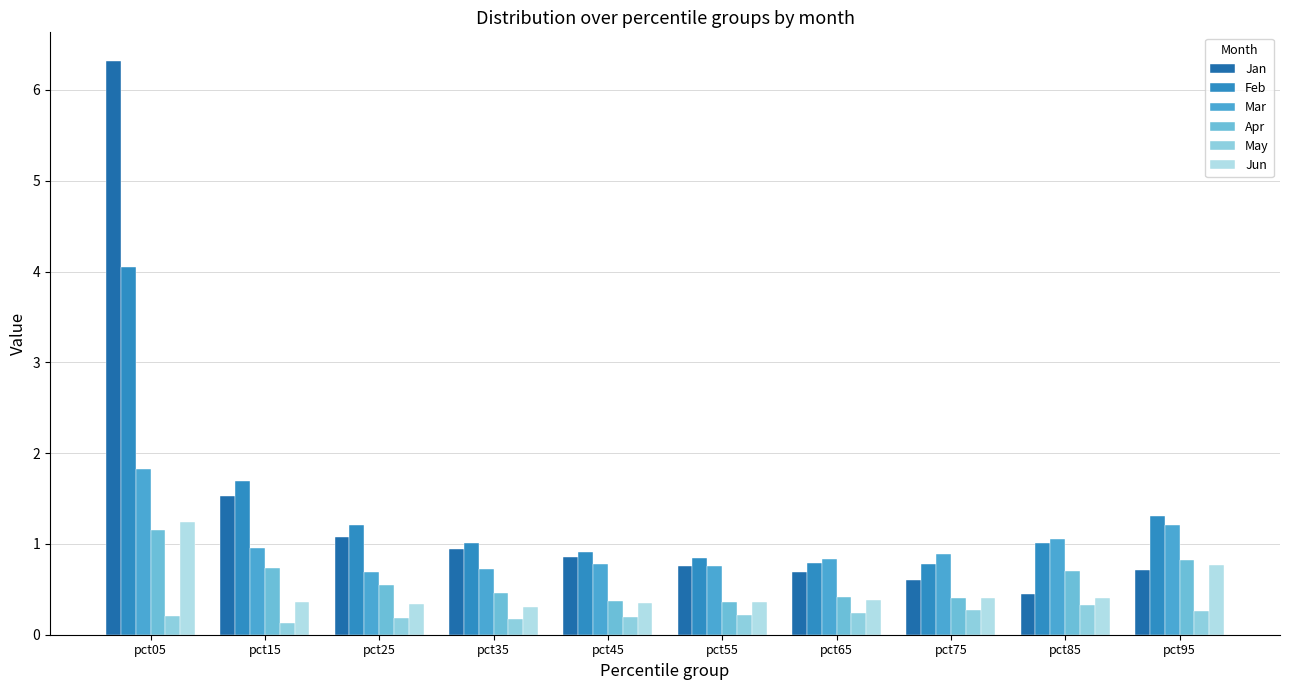

Which series has the largest total across all categories?

Jan